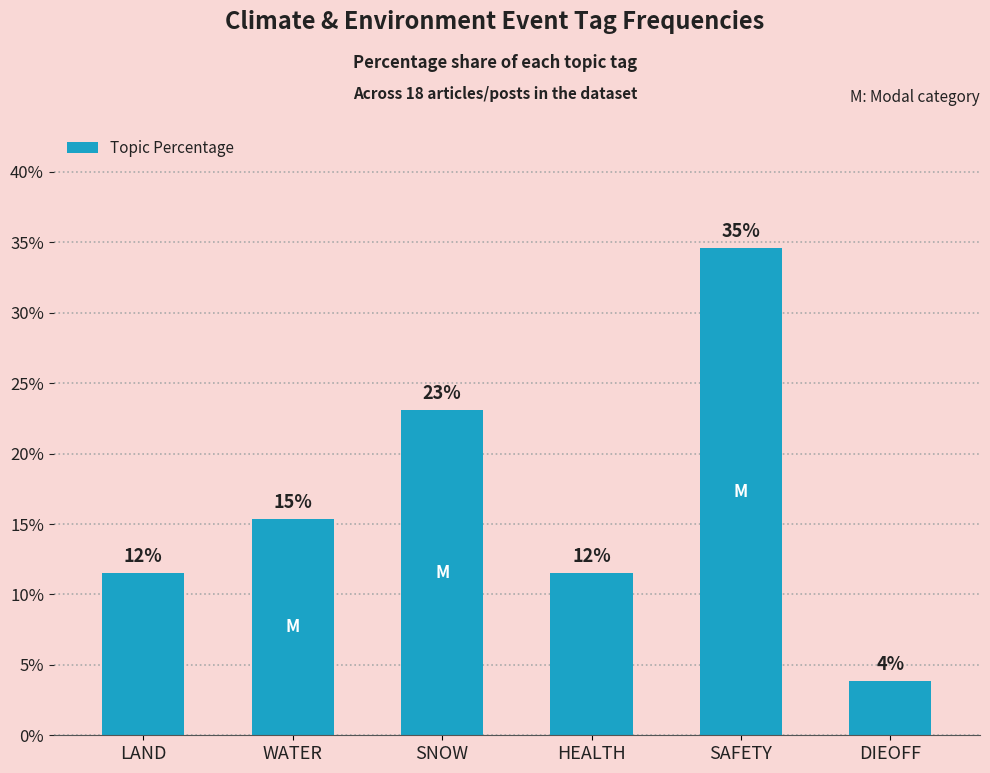

What is the difference between the maximum and second lowest values?

23.1